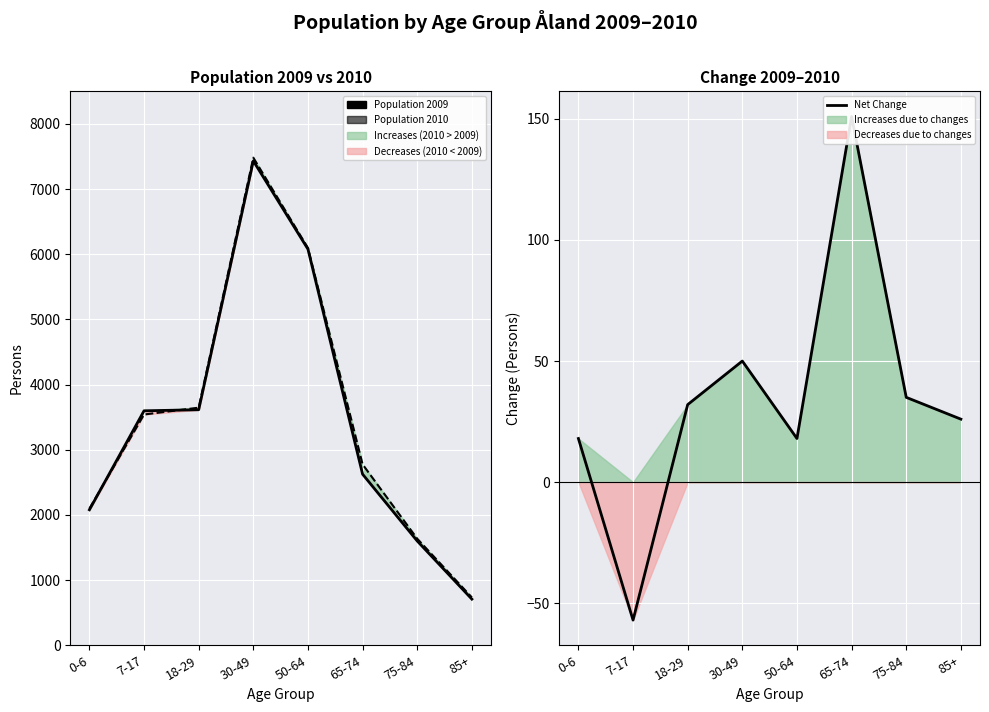

Is it true that Population 2010 equals 1378 at 50-64?

False